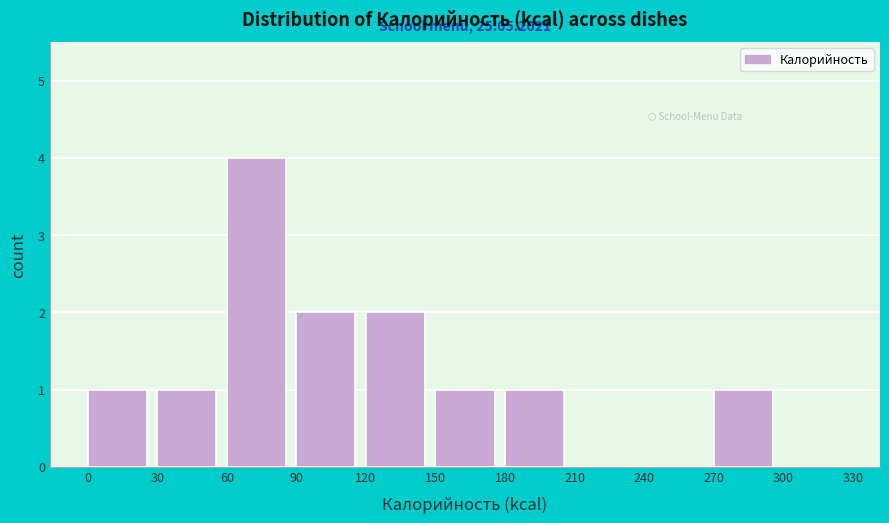

Which range on the x-axis has the tallest bar?

60 to 90